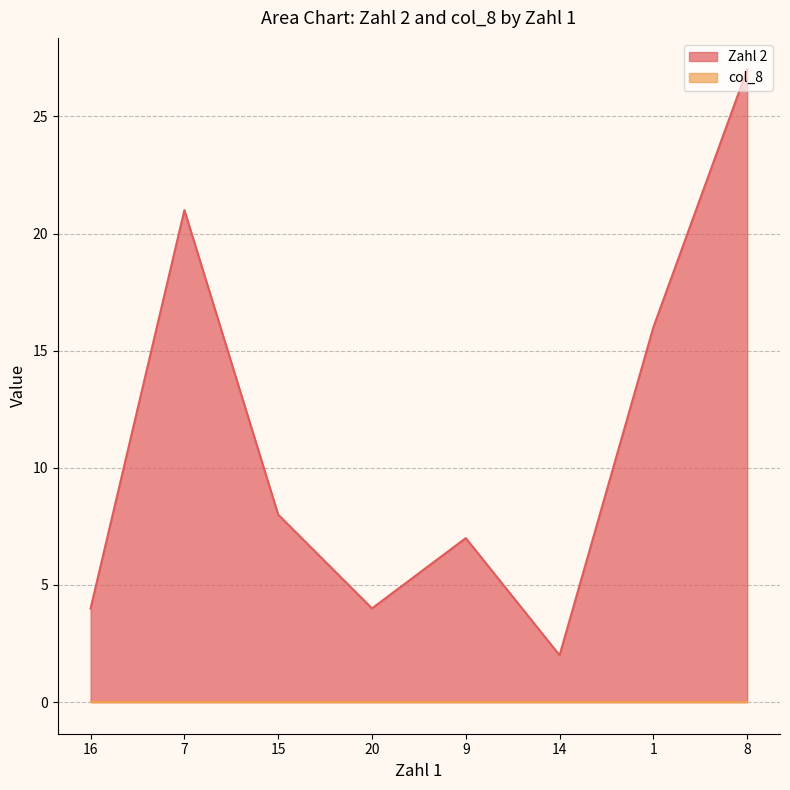

List the labels in order of value, largest first.

8, 7, 1, 15, 9, 16, 20, 14